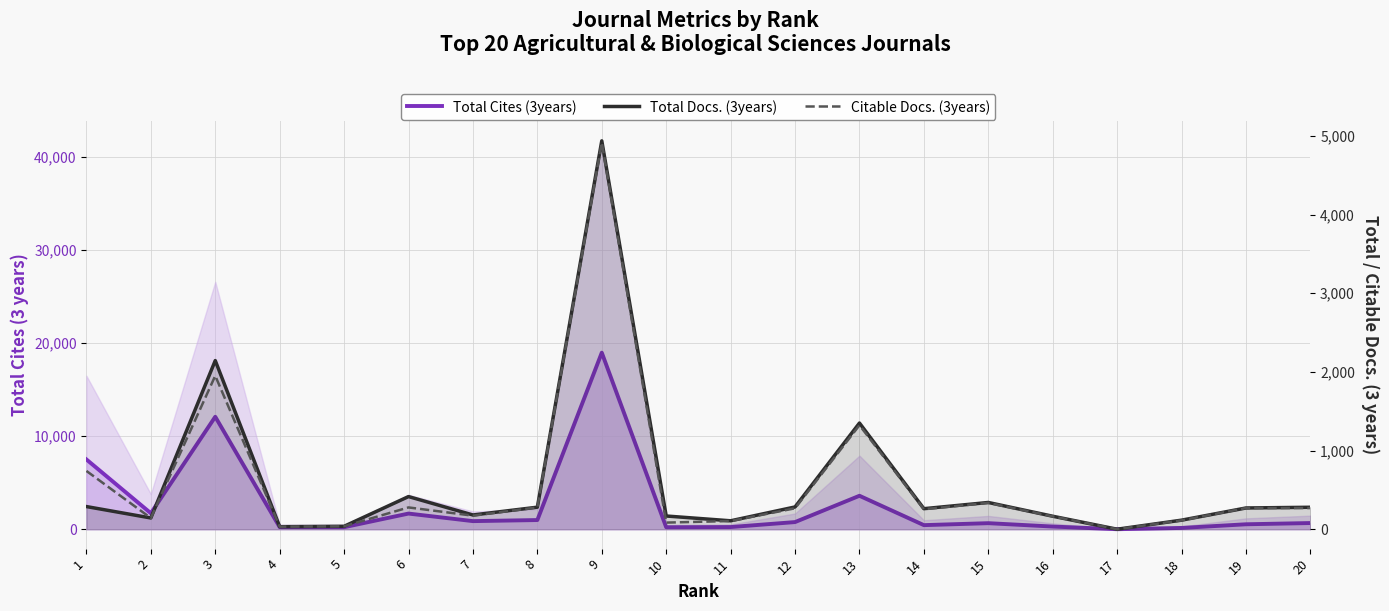

What is the value of the Citable Docs. (3years) point at the 10th from the left?

84